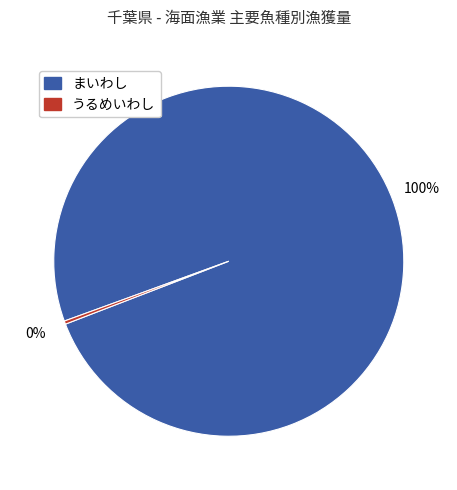

How many segments does this pie chart have?

2